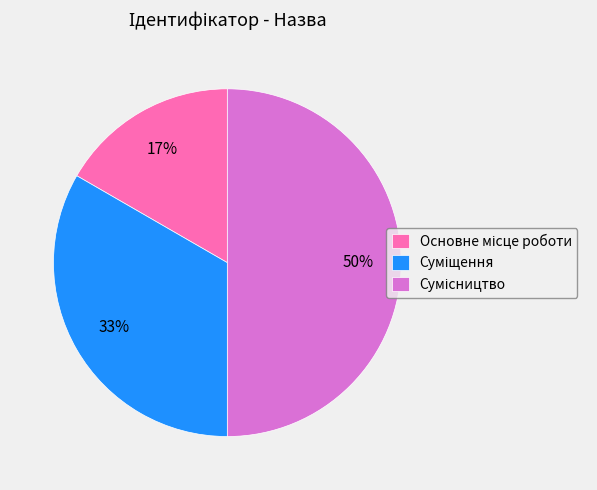

To the nearest percent, what is the difference between the largest and smallest slice percentages?

33%